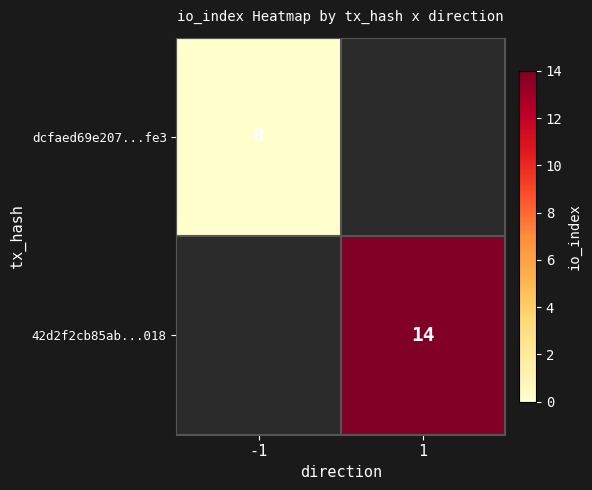

Is the value of 42d2f2cb85ab...018 at 1 greater than the value of dcfaed69e207...fe3 at -1?

Yes